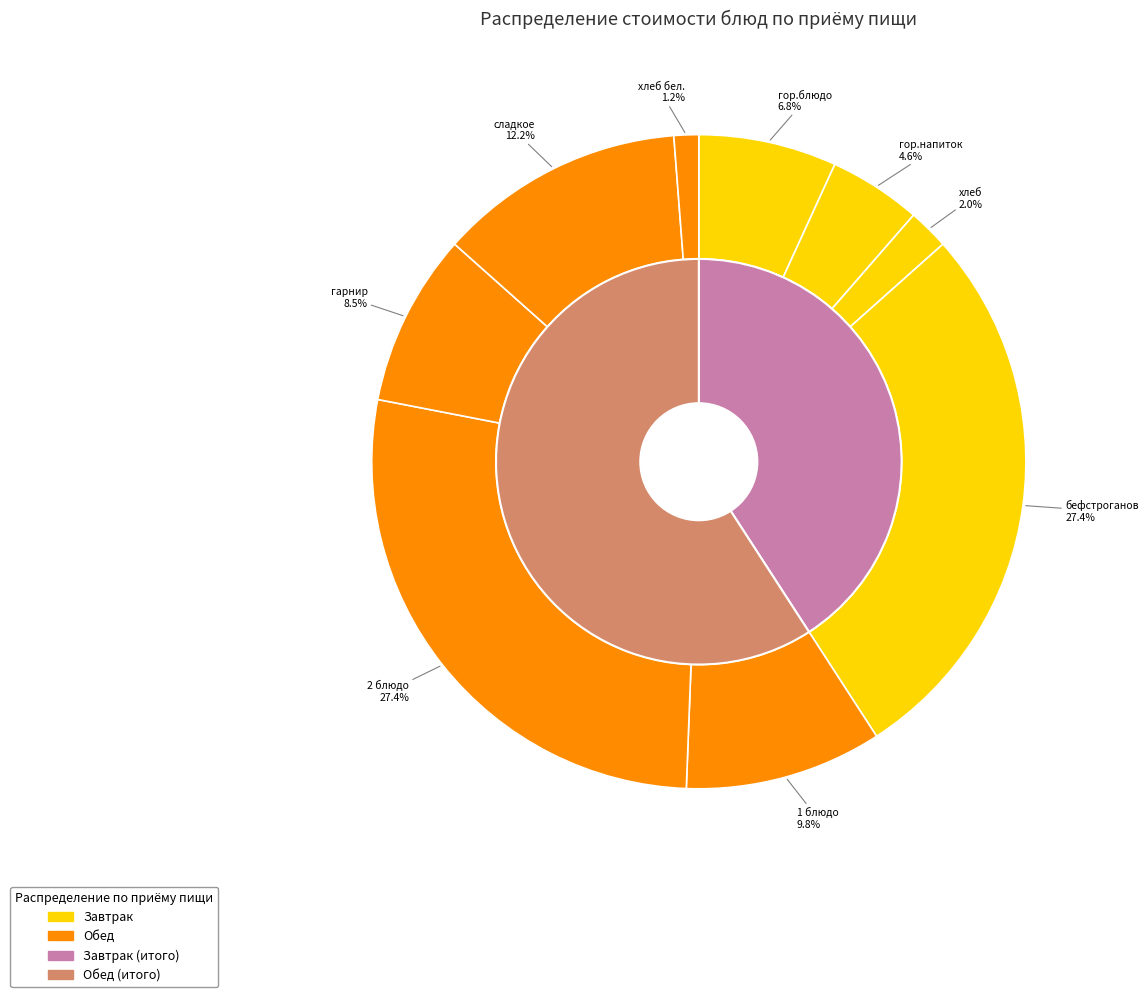

What percentage is the гор.блюдо slice, to the nearest percent?

7%